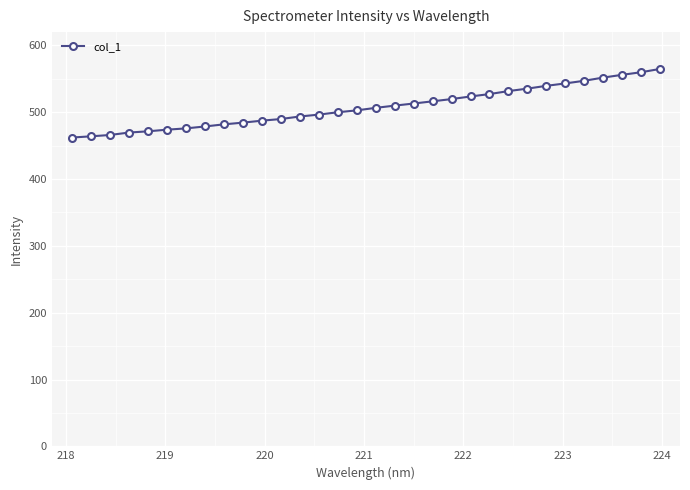

What is the greatest value displayed?

564.9